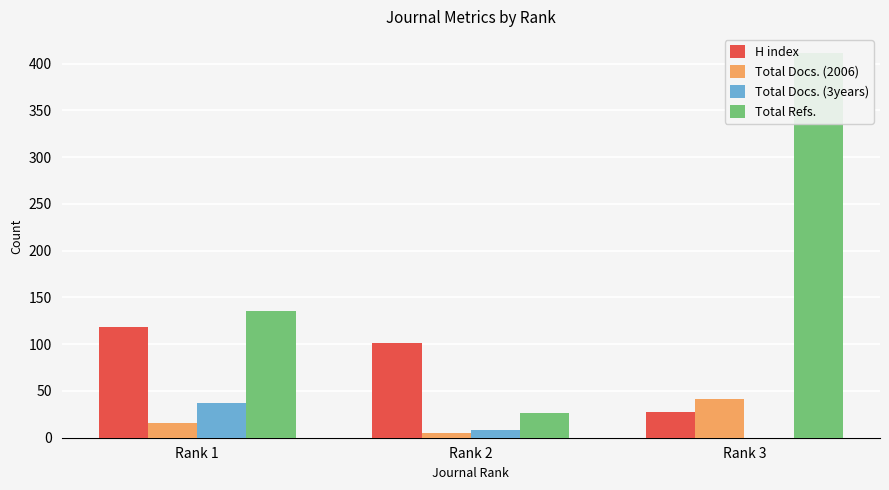

How many data points in Total Docs. (3years) are less than 8?

1